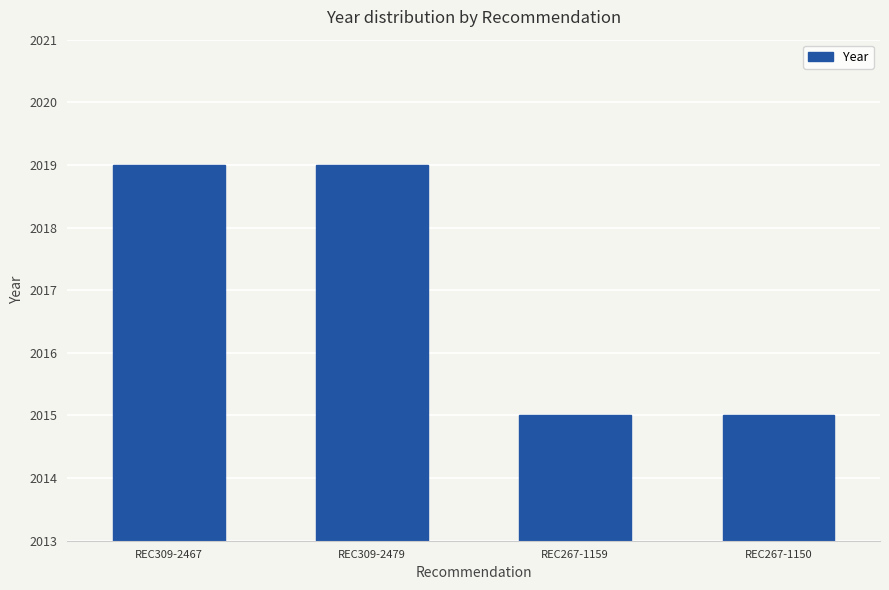

What position from the left is REC309-2467?

1